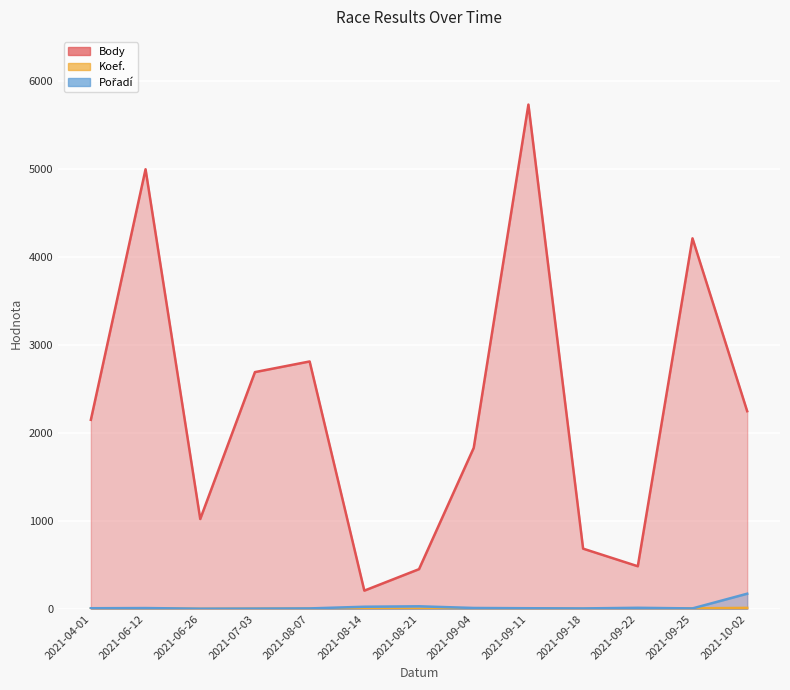

Reading left to right, extract all data points from this chart.

Body: 2149	4996	1022	2691	2812	208	452	1830	5731	685	485	4211	2247
Koef.: 3	7	1	3	4	1	2	4	8	1	2	7	12
Pořadí: 8	10	3	4	6	25	30	11	8	6	13	6	173